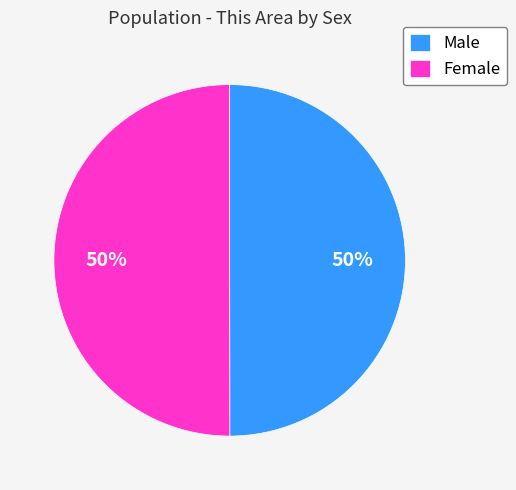

What percentage is the Male slice, to the nearest percent?

50%